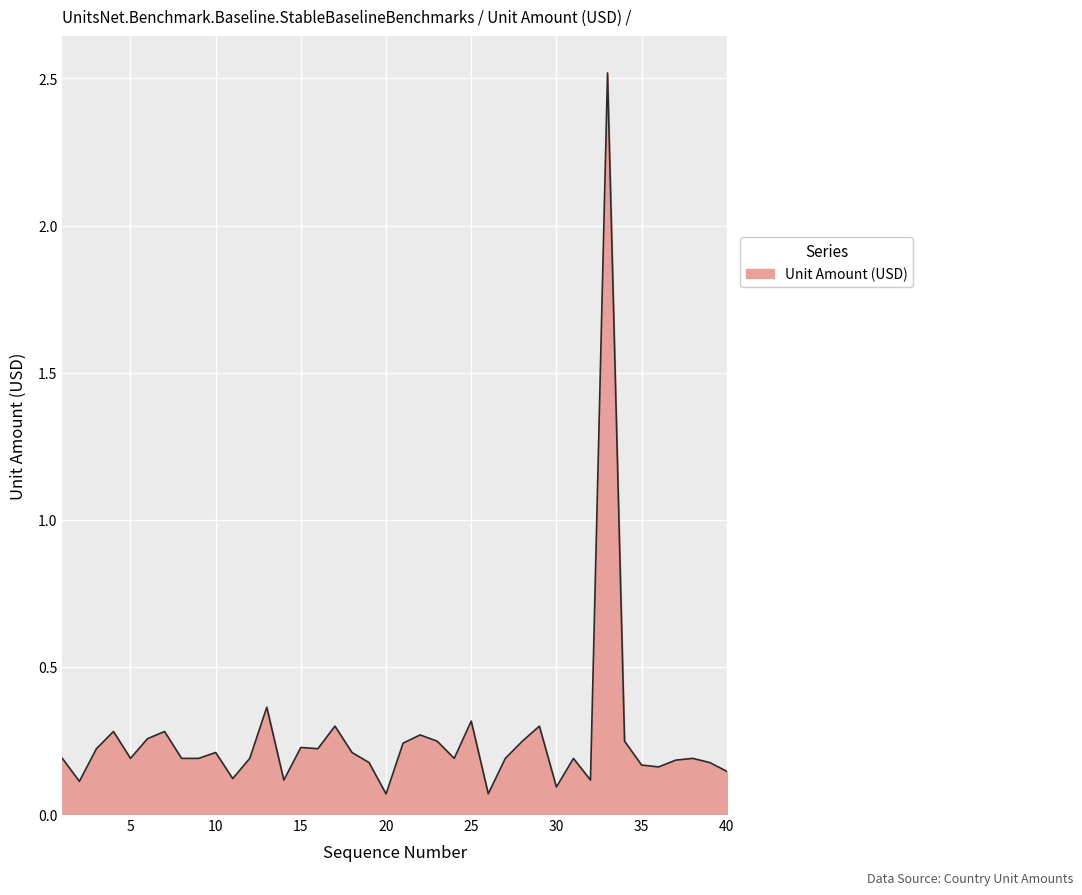

What is the difference between the maximum and minimum values?

2.5